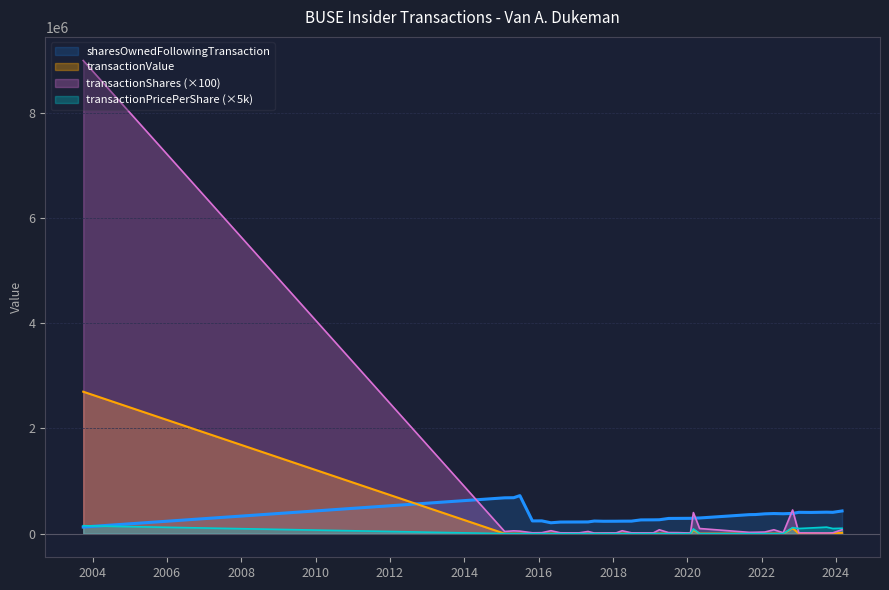

Is the value of transactionValue at 2019-07 greater than the value of transactionPricePerShare at 2020-05?

No